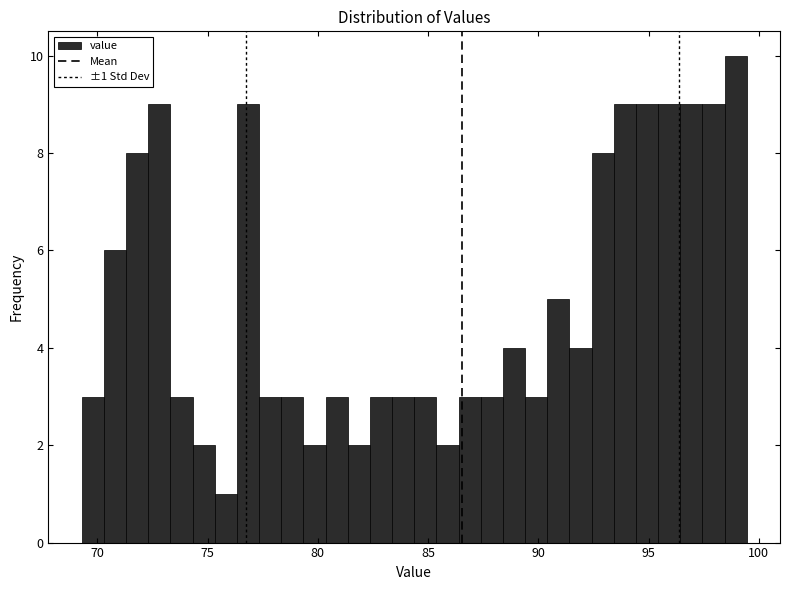

Around what value on the x-axis is the tallest bar? Give the approximate position of its centre, as read against the axis.

99.0